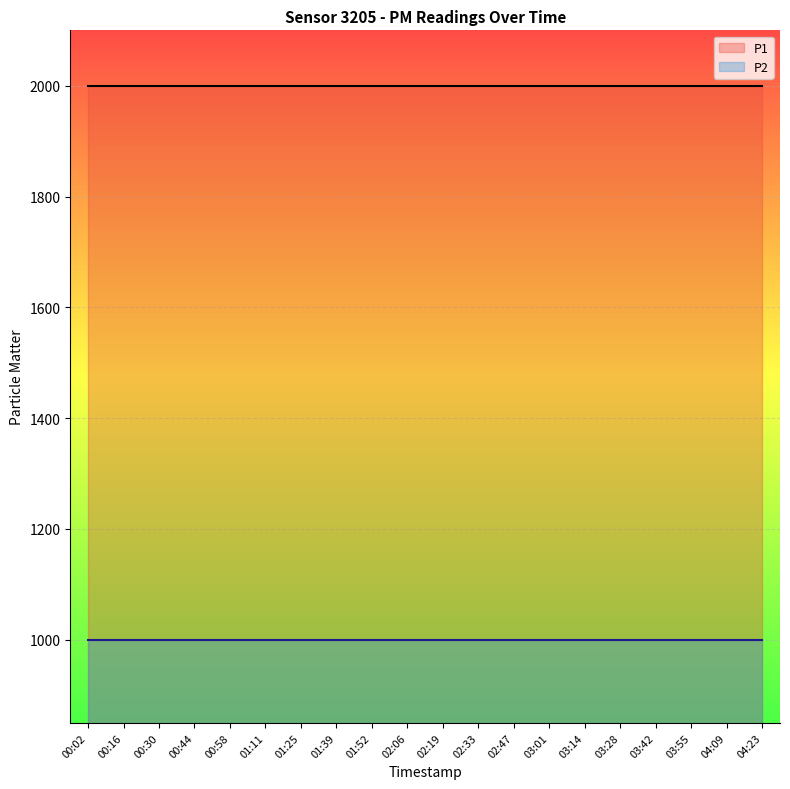

True or false: P2 and P1 intersect in this chart.

False